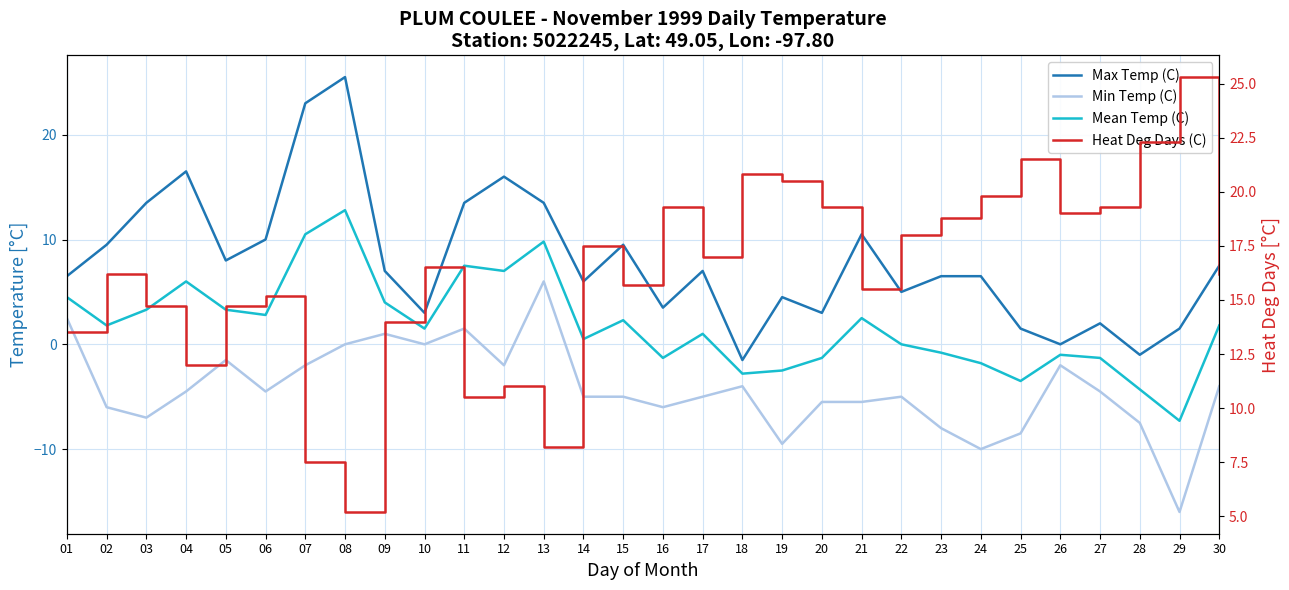

How many series are shown in this chart?

4